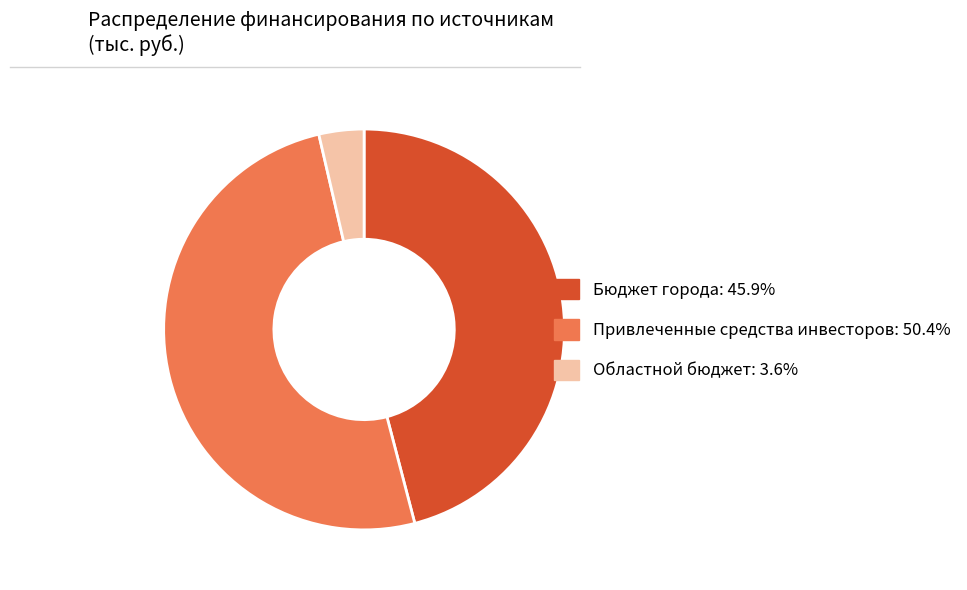

Between Областной бюджет and Привлеченные средства инвесторов, which is larger?

Привлеченные средства инвесторов